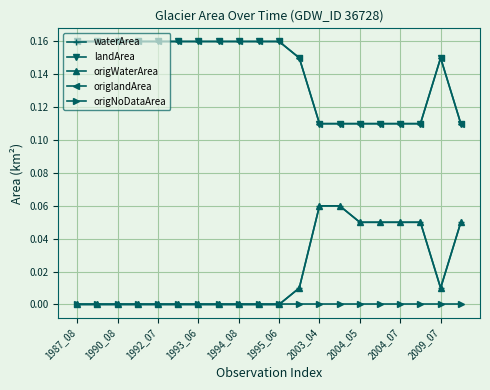

How many distinct data groups are displayed?

5